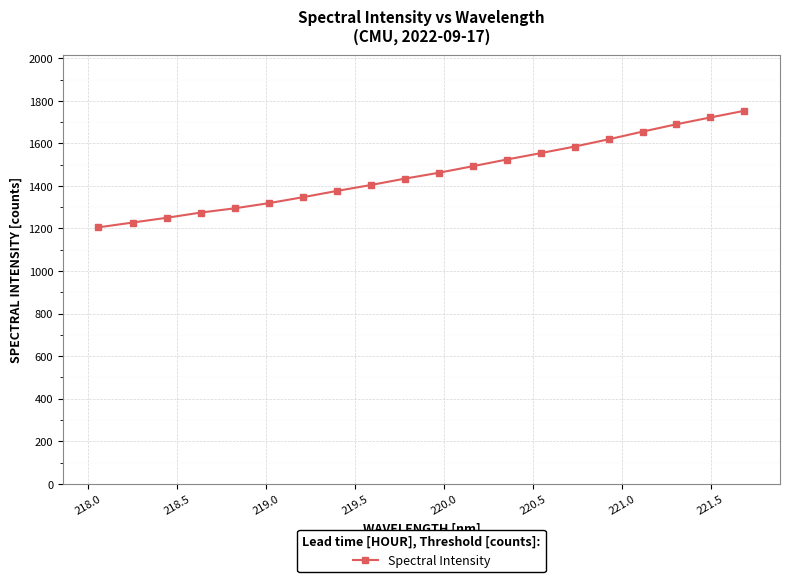

What is the difference between the second highest and minimum values?

516.3